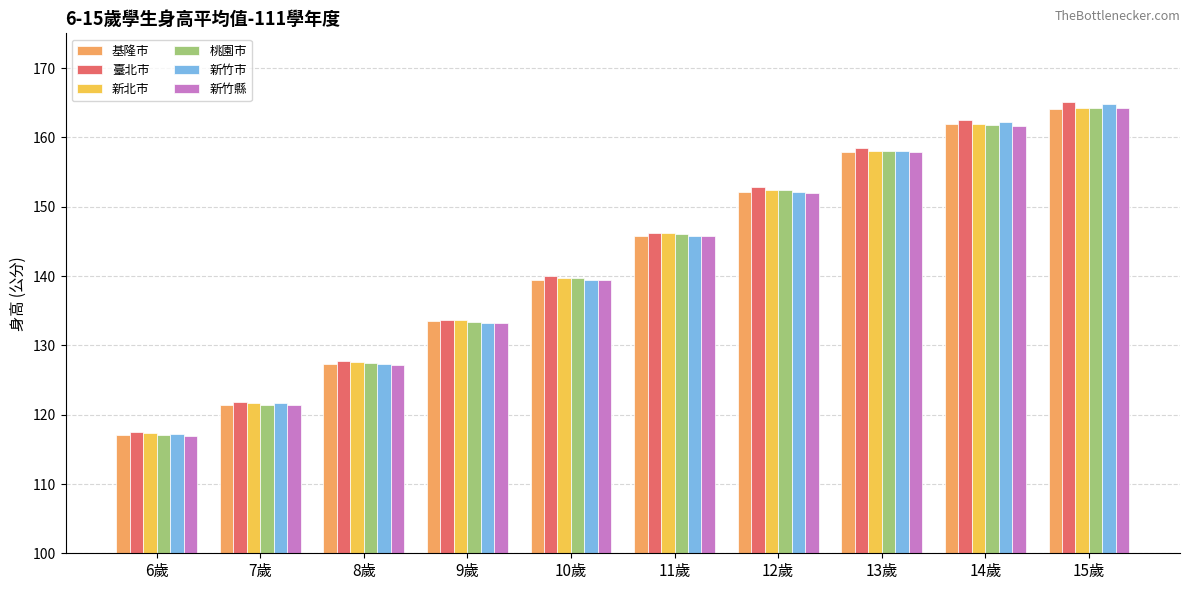

What is the value of the 基隆市 bar at the 10th from the left?

164.0